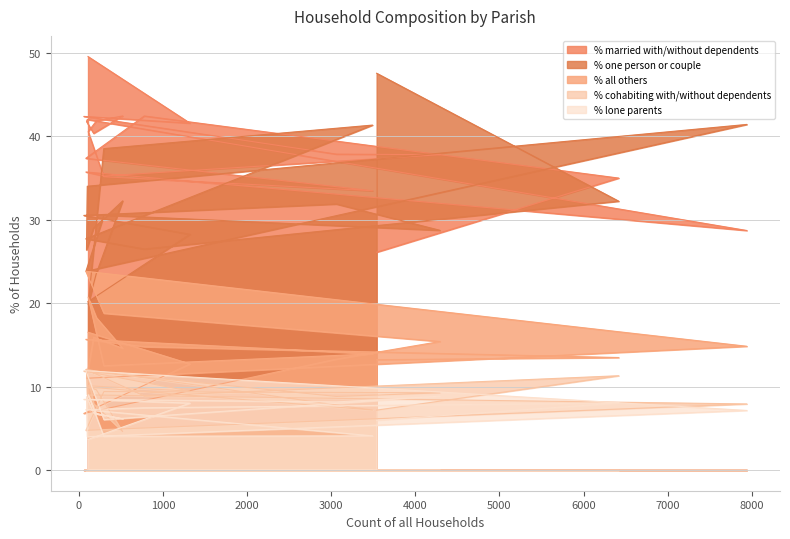

After their last crossing, which series has the higher values: % all others or % cohabiting with/without dependents?

% all others